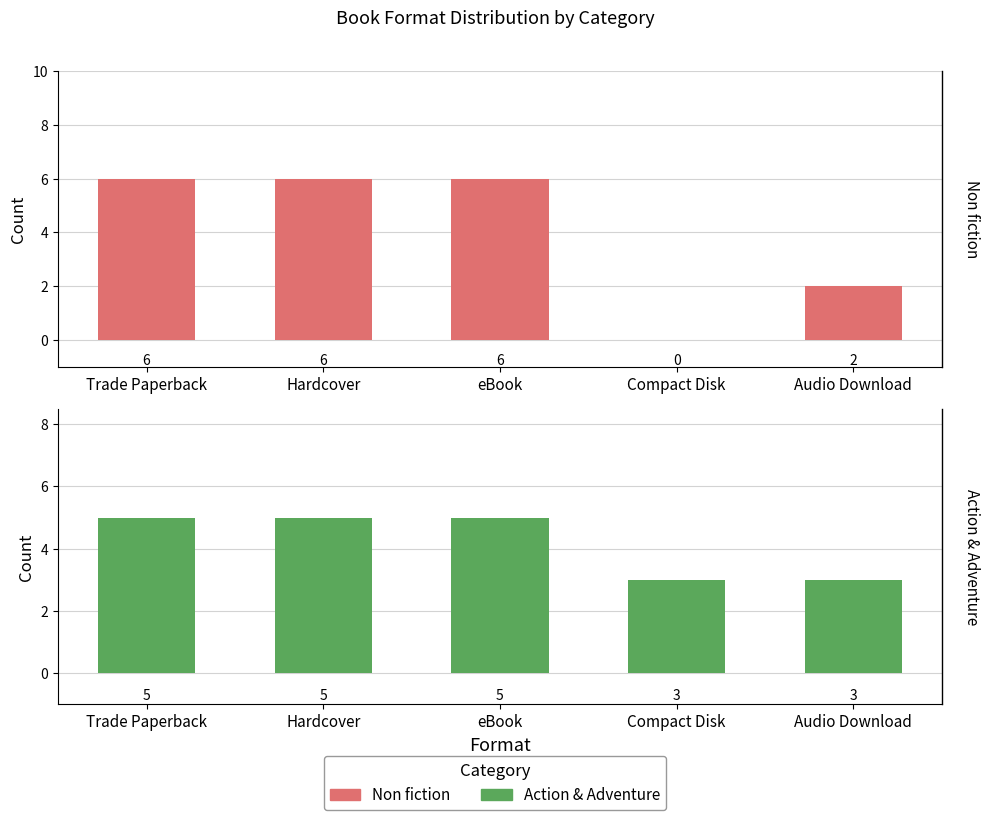

Reading left to right, what are all the values shown in this chart?

Non fiction: Trade Paperback=6	Hardcover=6	eBook=6	Compact Disk=0	Audio Download=2
Action & Adventure: Trade Paperback=5	Hardcover=5	eBook=5	Compact Disk=3	Audio Download=3